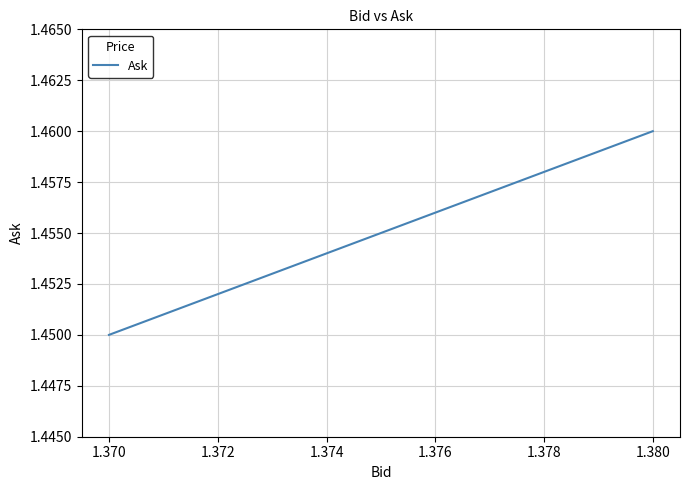

What is the ratio of the value at 1.370 to the value at 1.372?

1.0